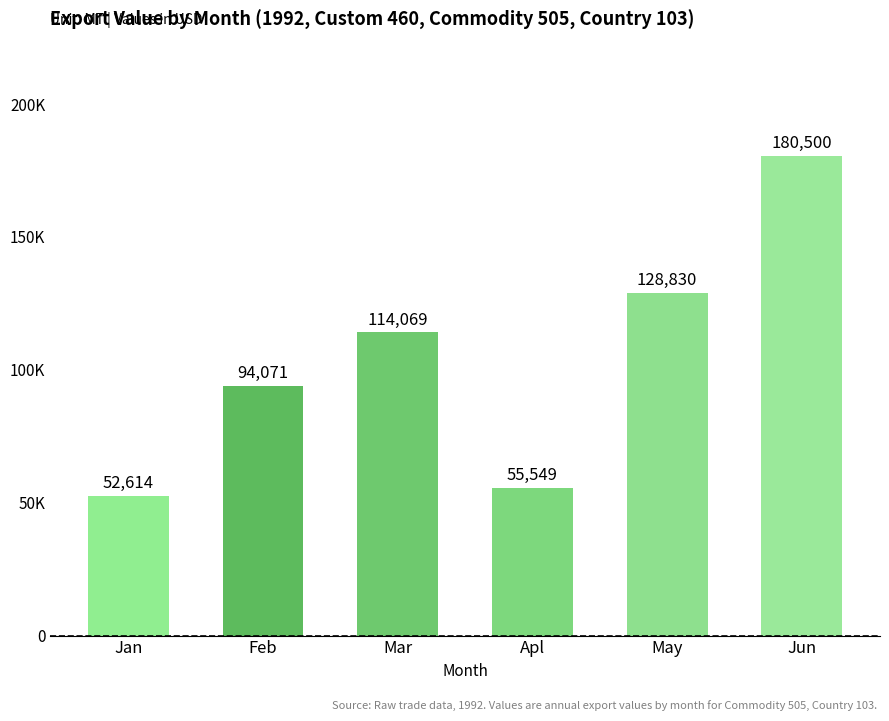

List the labels in order of value, smallest first.

Jan, Apl, Feb, Mar, May, Jun